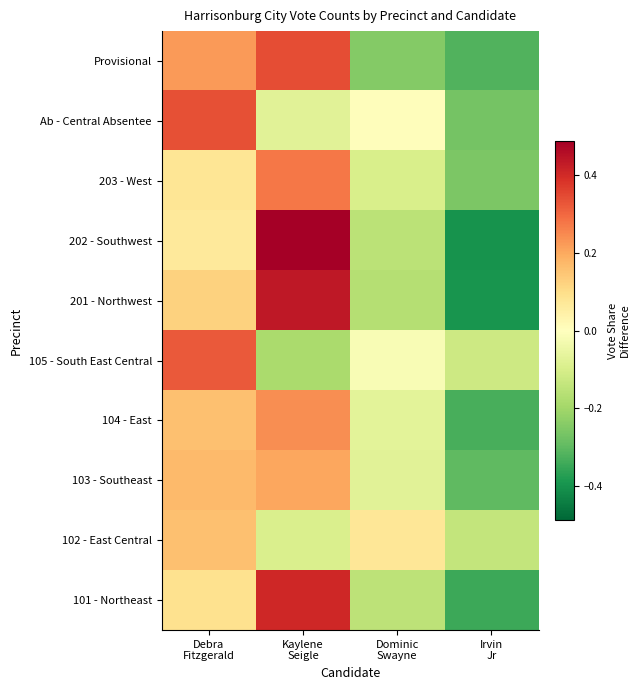

How many distinct data groups are displayed?

10